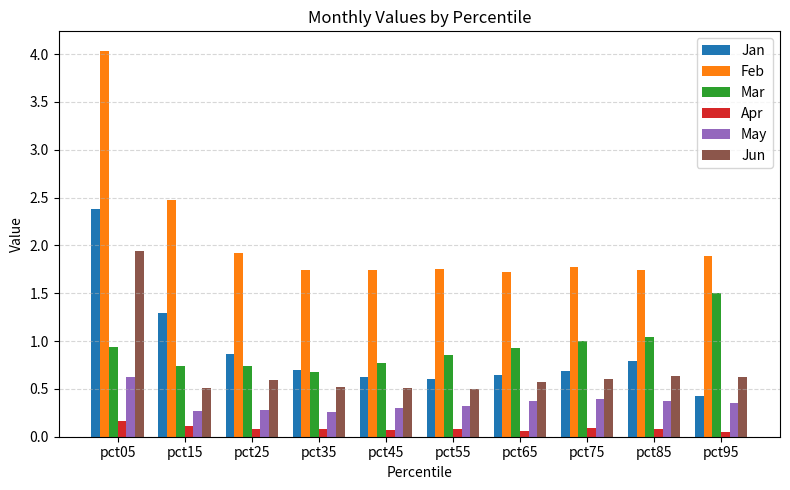

What is the total value across all series at pct05?

10.1